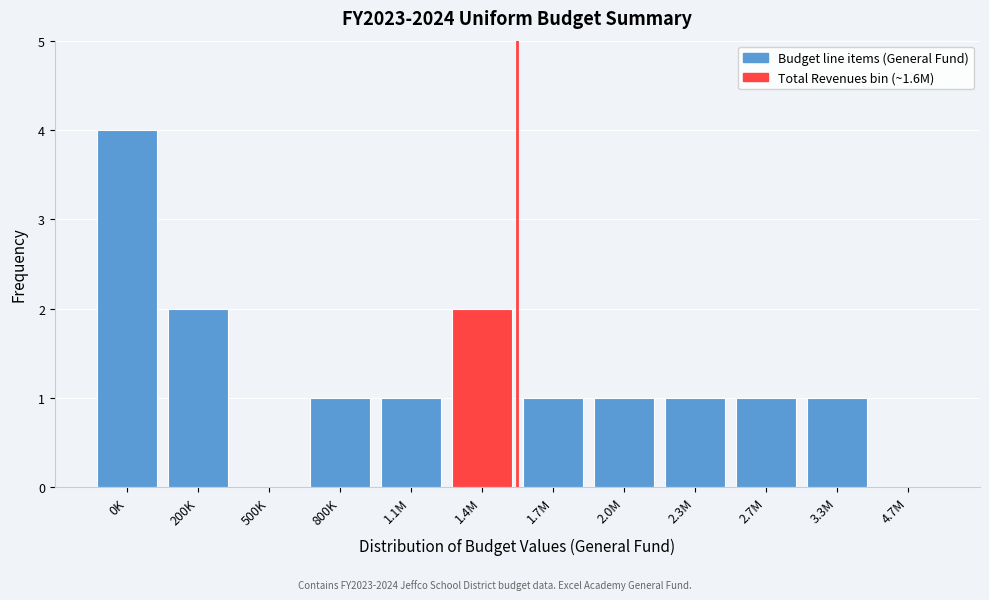

Reading left to right, extract all data points from this chart.

0K=4	200K=2	500K=0	800K=1	1.1M=1	1.4M=2	1.7M=1	2.0M=1	2.3M=1	2.7M=1	3.3M=1	4.7M=0